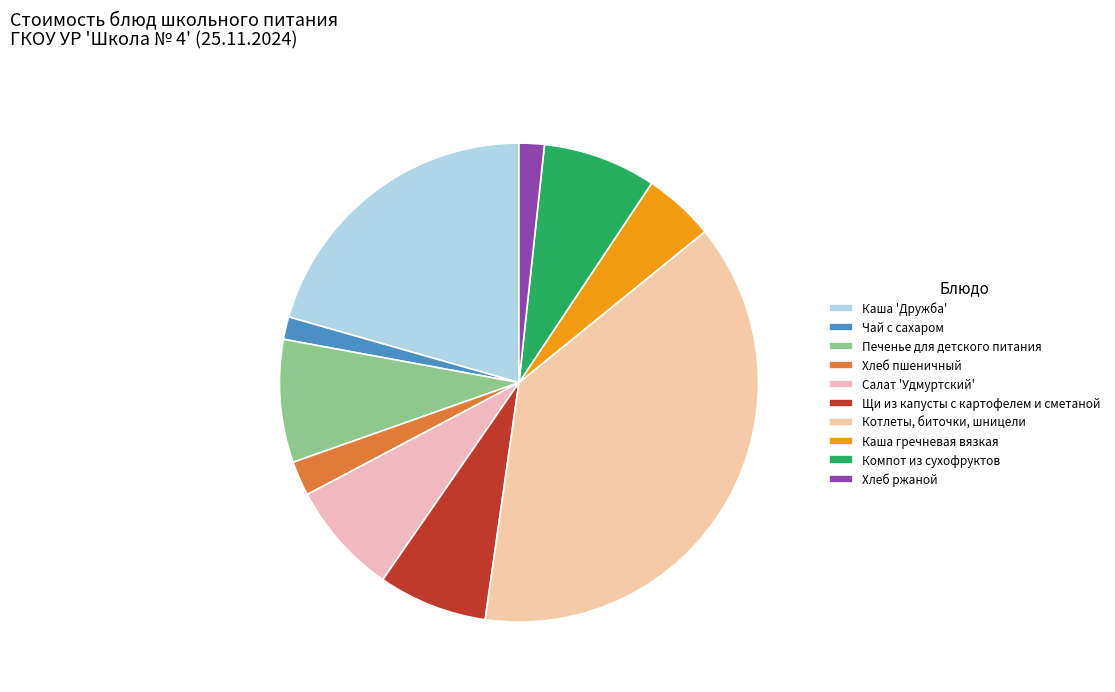

Rank the categories by value from highest to lowest.

Котлеты, биточки, шницели, Каша 'Дружба', Печенье для детского питания, Компот из сухофруктов, Салат 'Удмуртский', Щи из капусты с картофелем и сметаной, Каша гречневая вязкая, Хлеб пшеничный, Хлеб ржаной, Чай с сахаром